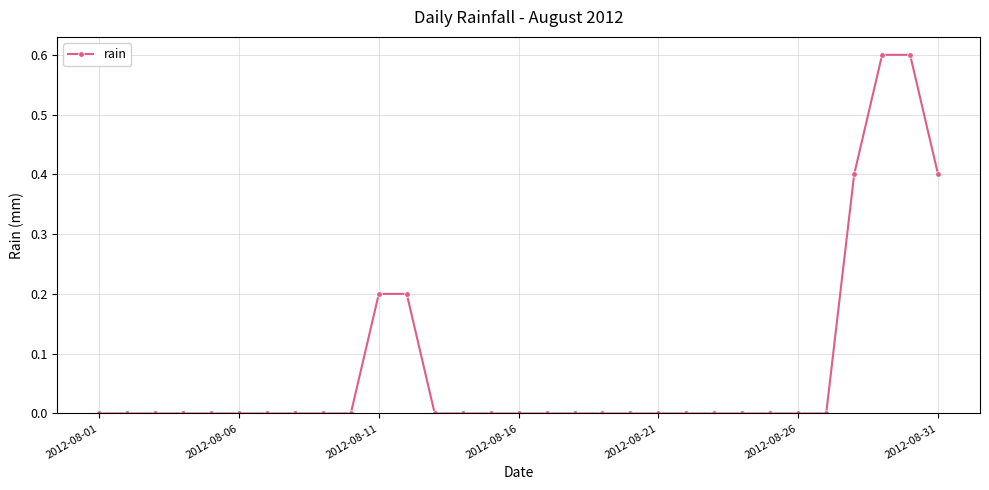

What is the maximum value shown in the chart?

0.6